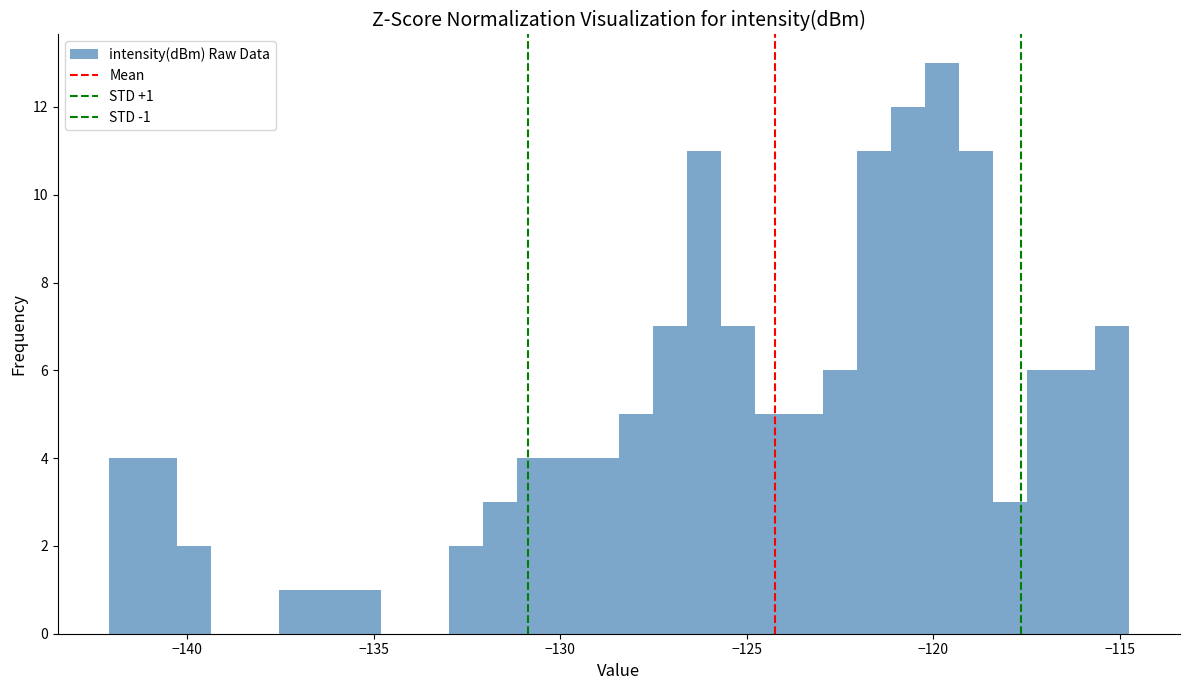

Around what value on the x-axis is the tallest bar? Give the approximate position of its centre, as read against the axis.

-120.0